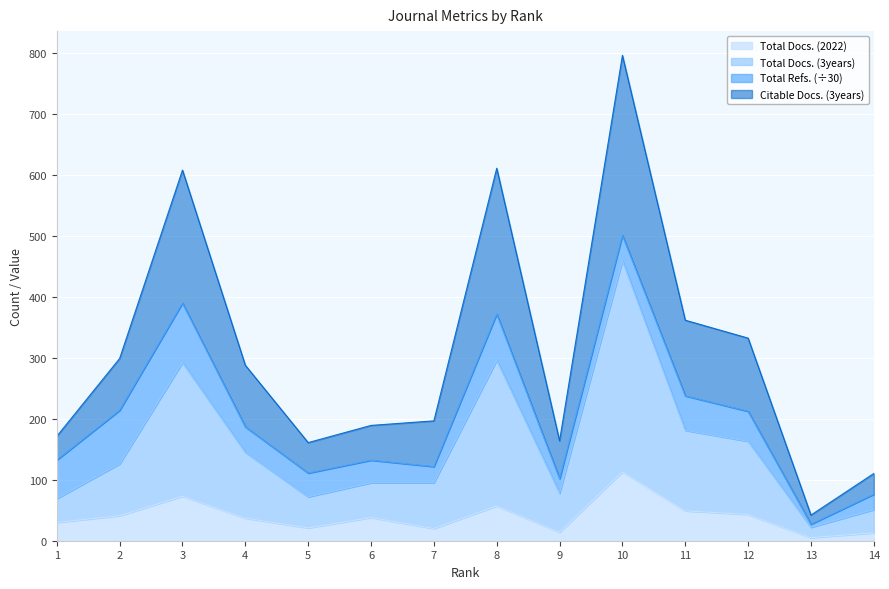

At which label is Citable Docs. (3years) closest to 418?

11